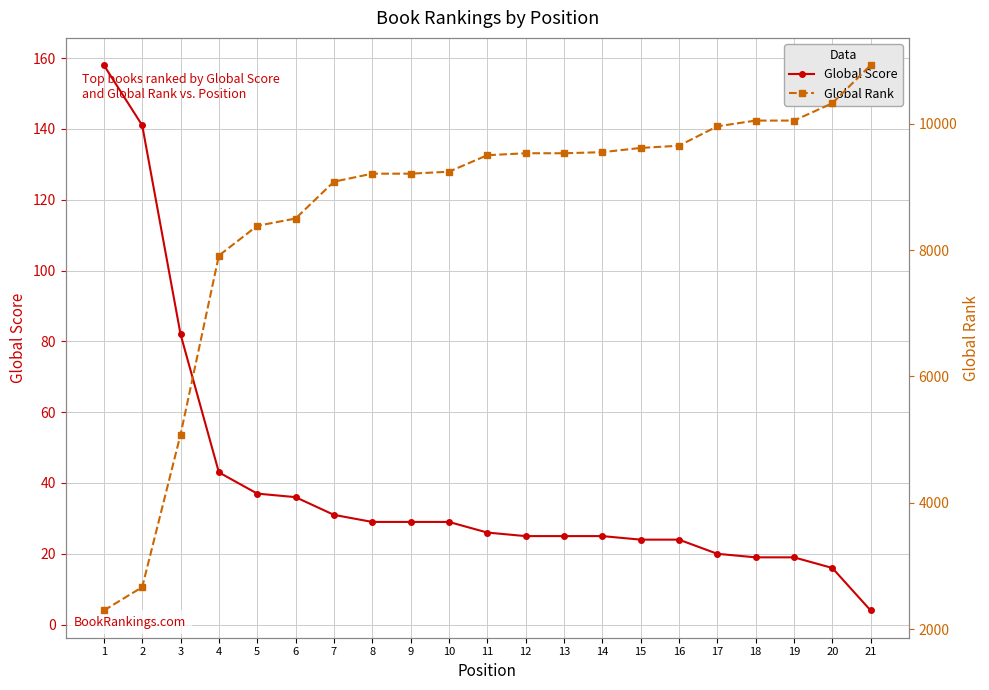

Rank the series at 15 from highest to lowest value.

Global Rank, Global Score